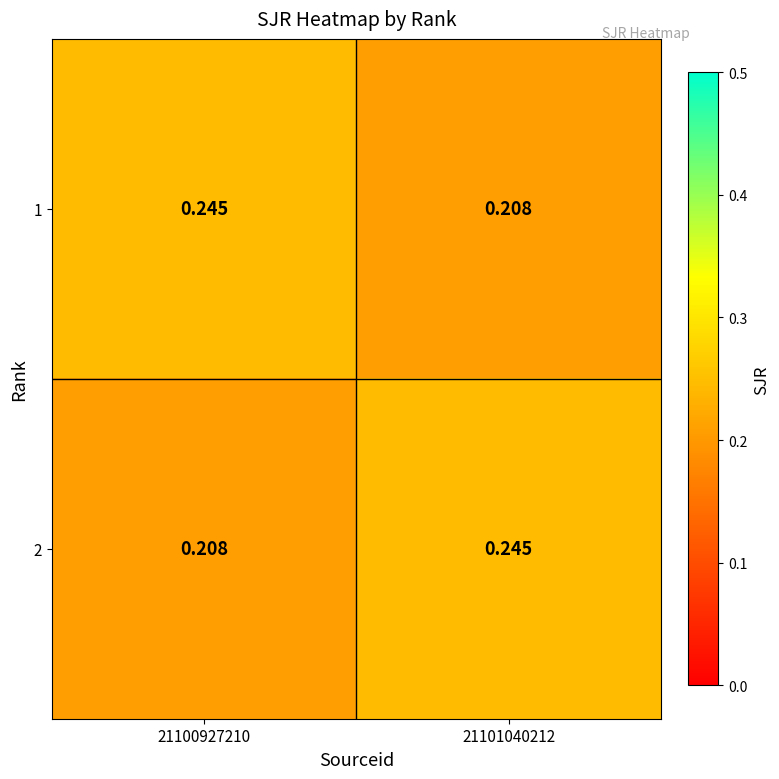

How many distinct data groups are displayed?

2